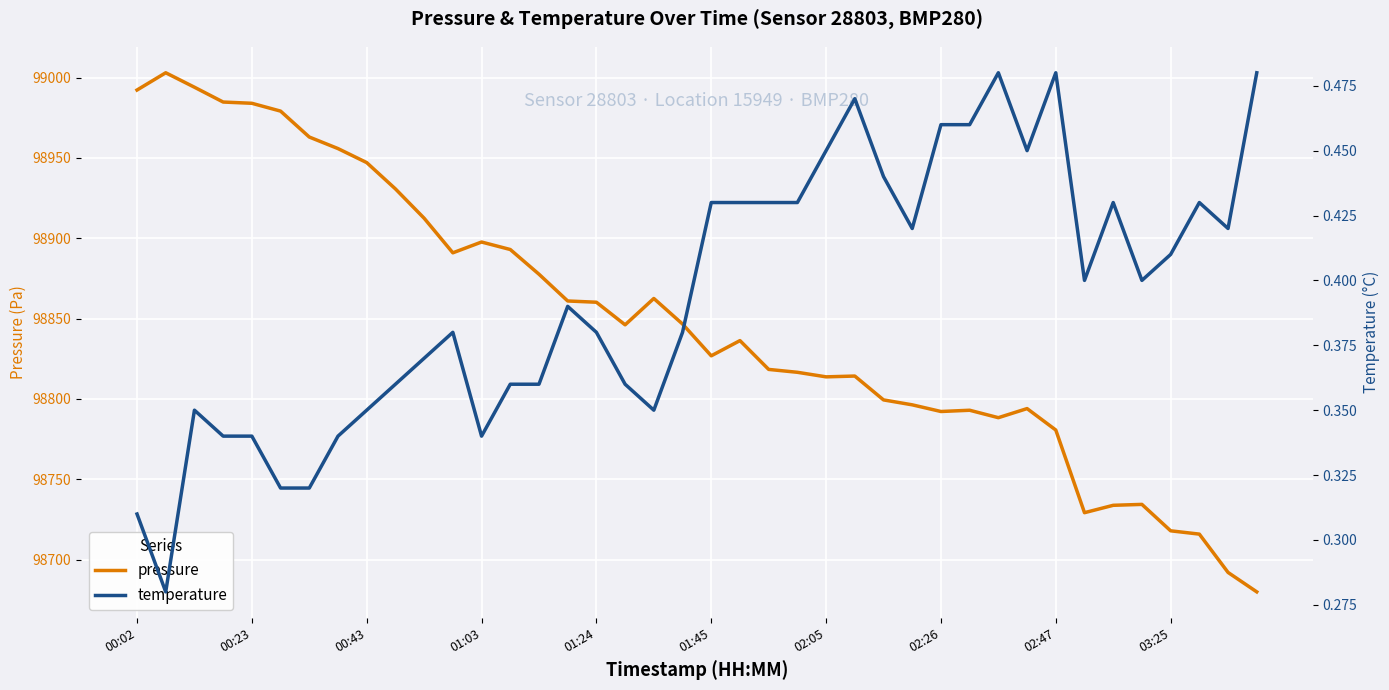

The pressure series shows 49165.5 at 00:43. True or false?

False